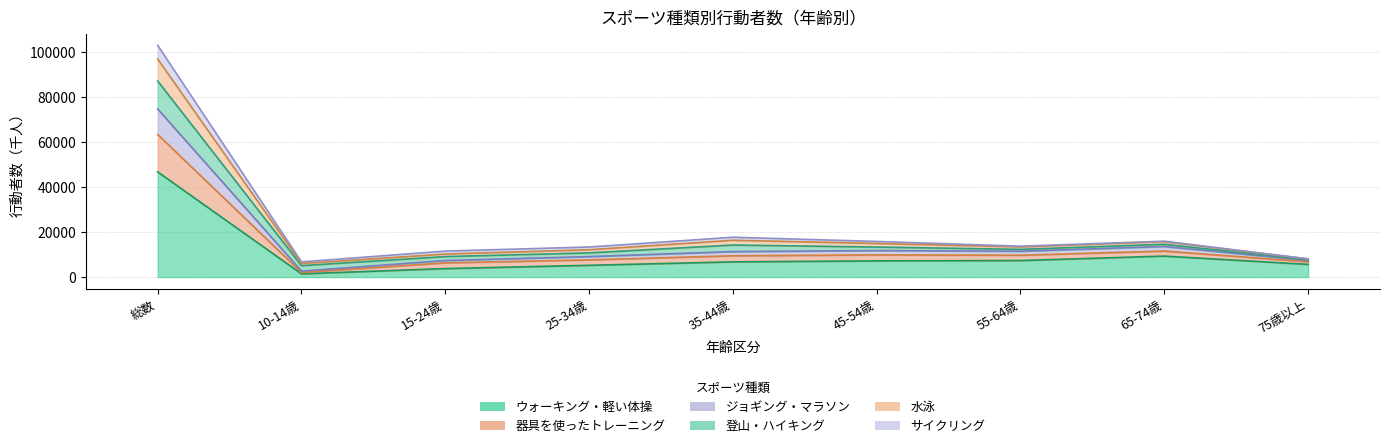

Where does the 器具を使ったトレーニング series first go above 13748?

総数